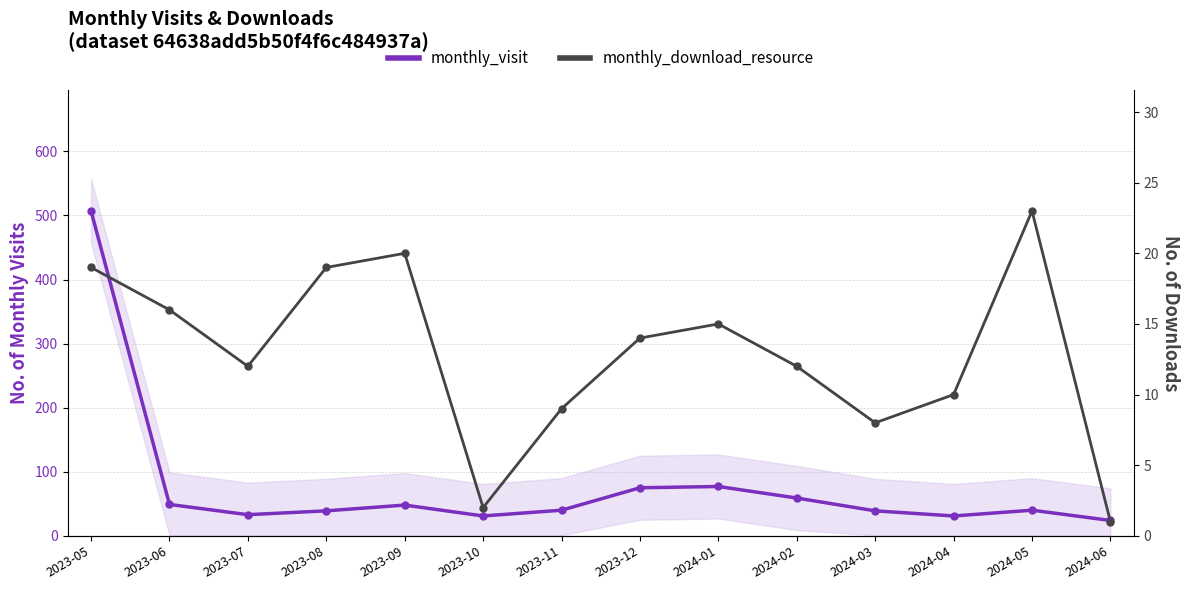

At which label is monthly_download_resource closest to 12?

2023-07